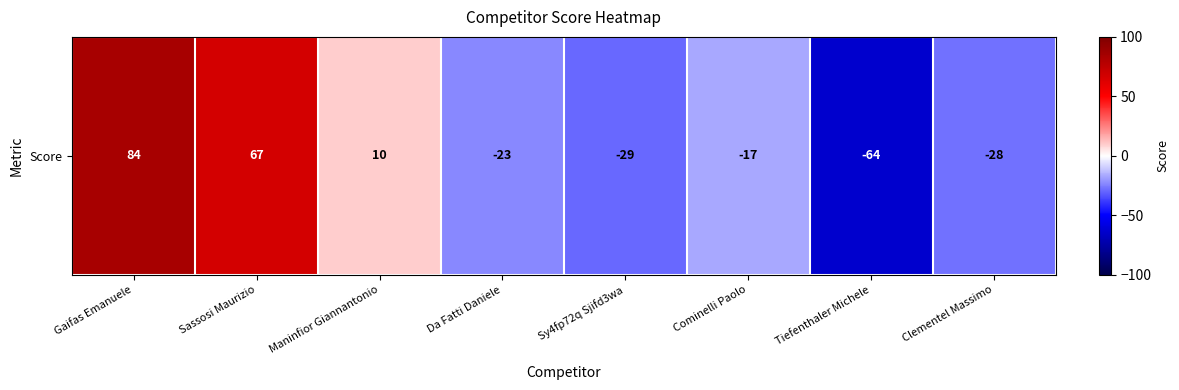

List the labels in order of value, largest first.

Gaifas Emanuele, Sassosi Maurizio, Maninfior Giannantonio, Cominelli Paolo, Da Fatti Daniele, Clementel Massimo, Sy4fp72q Sjifd3wa, Tiefenthaler Michele